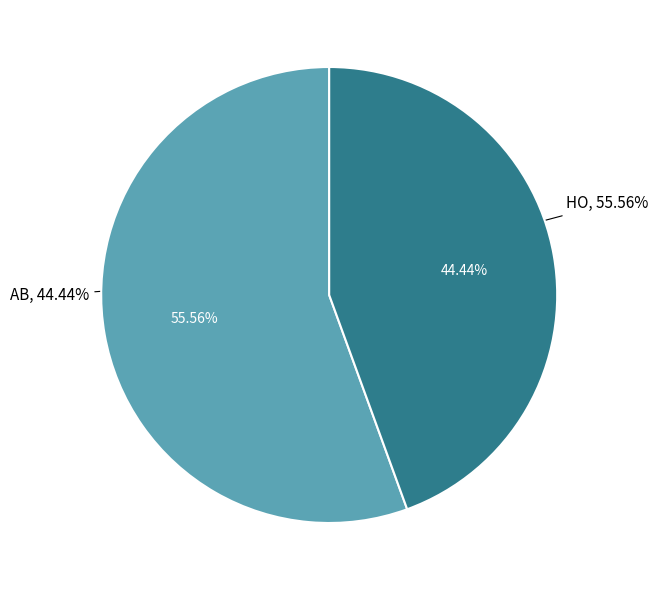

What is the majority slice?

HO